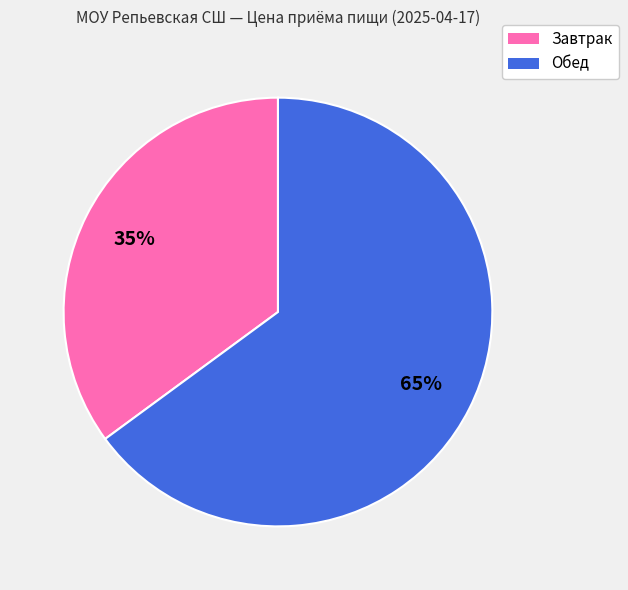

True or false: Обед accounts for 65% of the total.

True